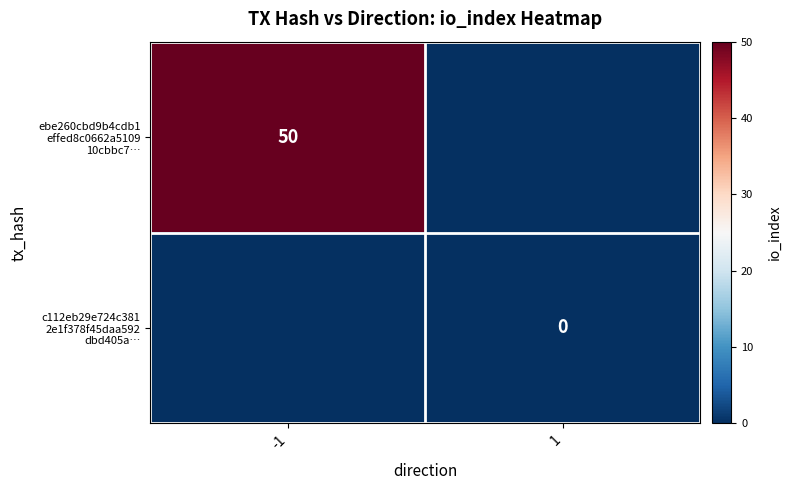

Which series has the largest total across all categories?

ebe260cbd9b4cdb1 effed8c0662a5109 10cbbc7…